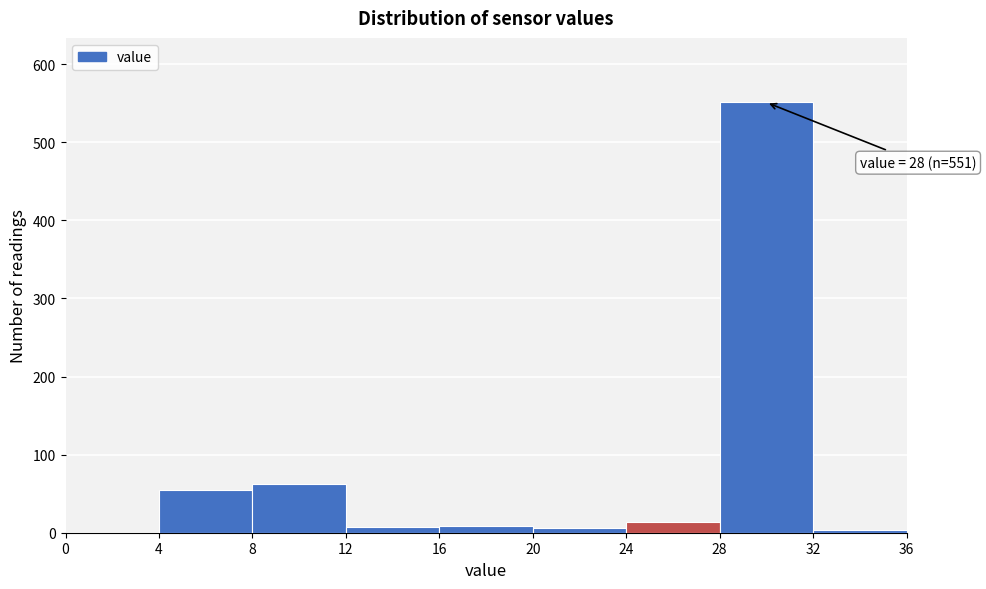

Over which range of the x-axis is the bar tallest?

28 to 32